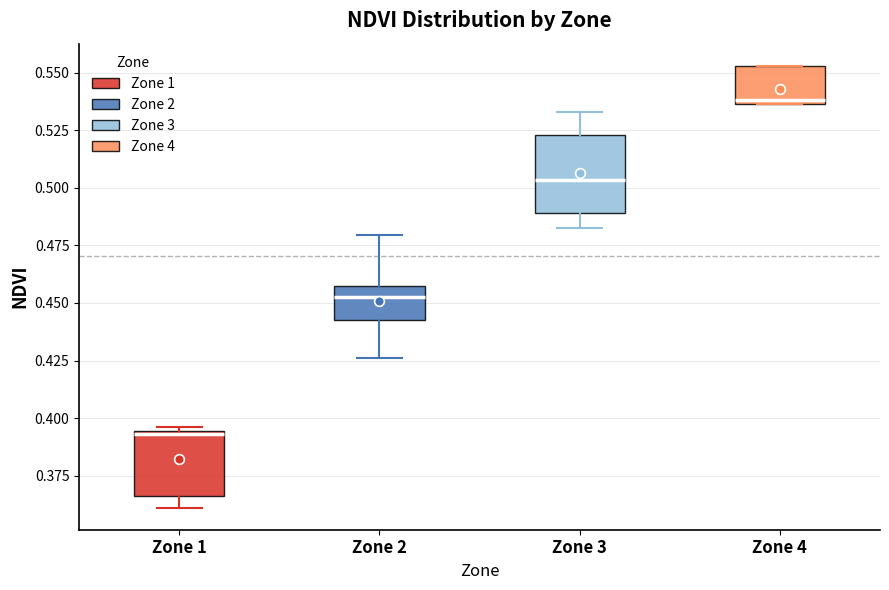

Which box's median line is the highest?

Zone 4